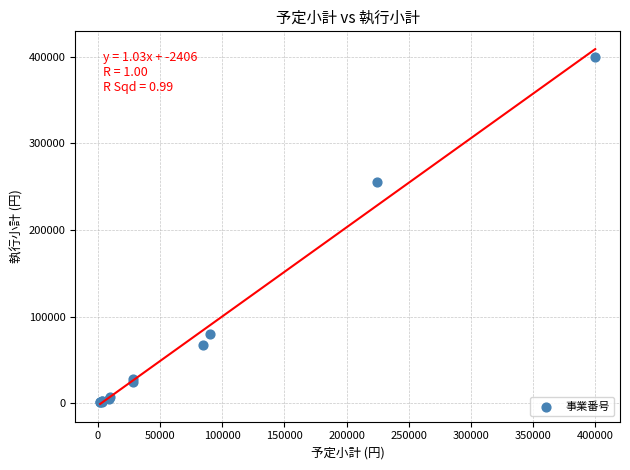

What Y value in the scatter plot is closest to 200568?

255397